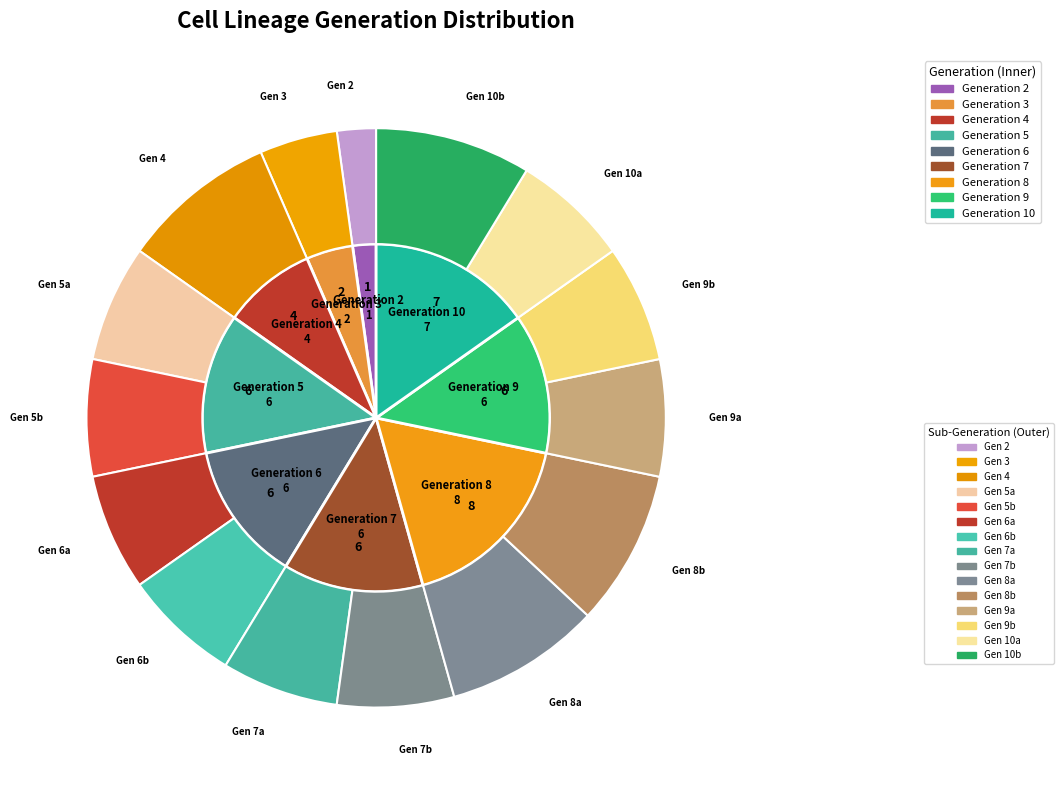

To the nearest percent, what is the difference between the Generation 10 and Generation 5 slice percentages?

2%